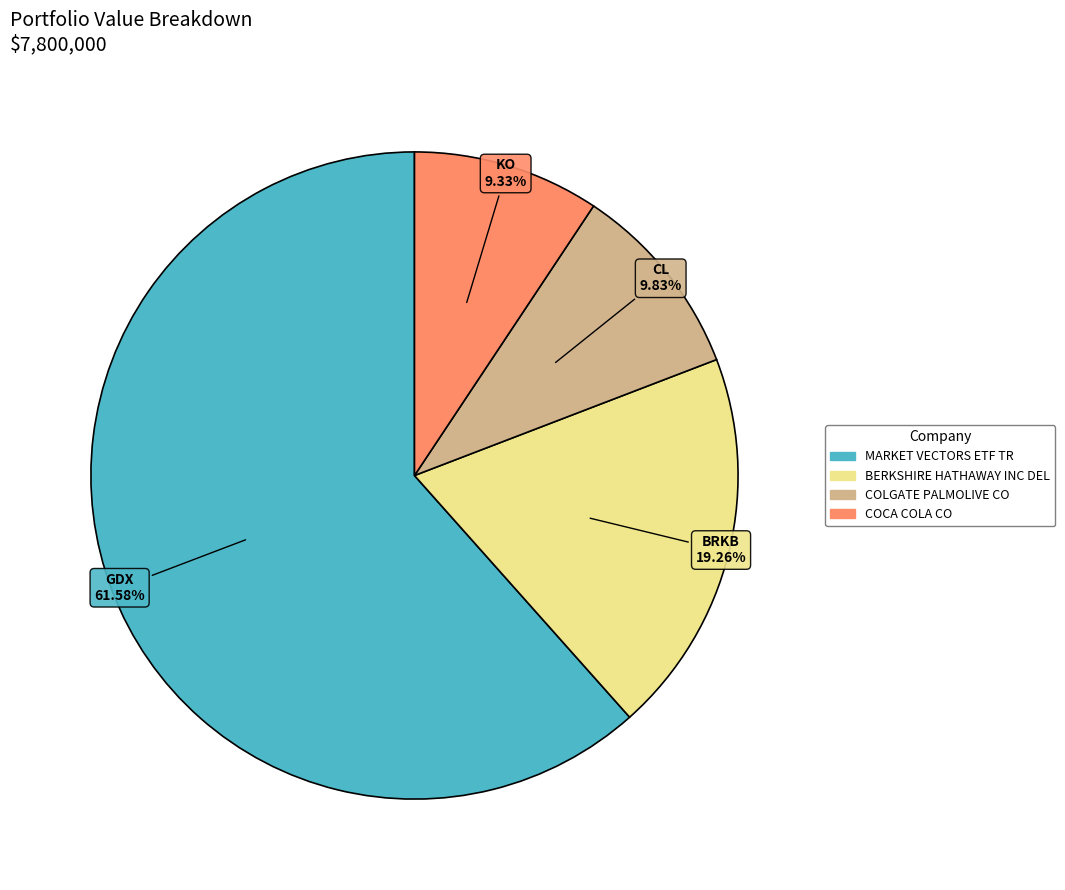

Which has a higher value, COCA COLA CO or MARKET VECTORS ETF TR?

MARKET VECTORS ETF TR